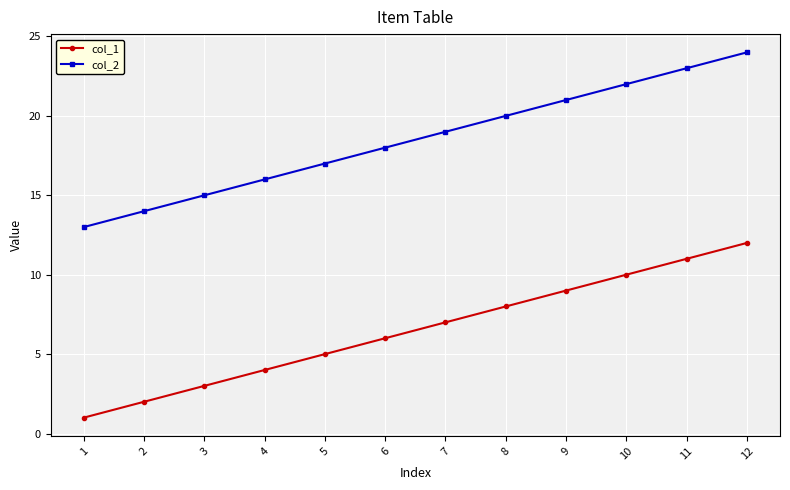

Which category has the lowest value across all series?

1